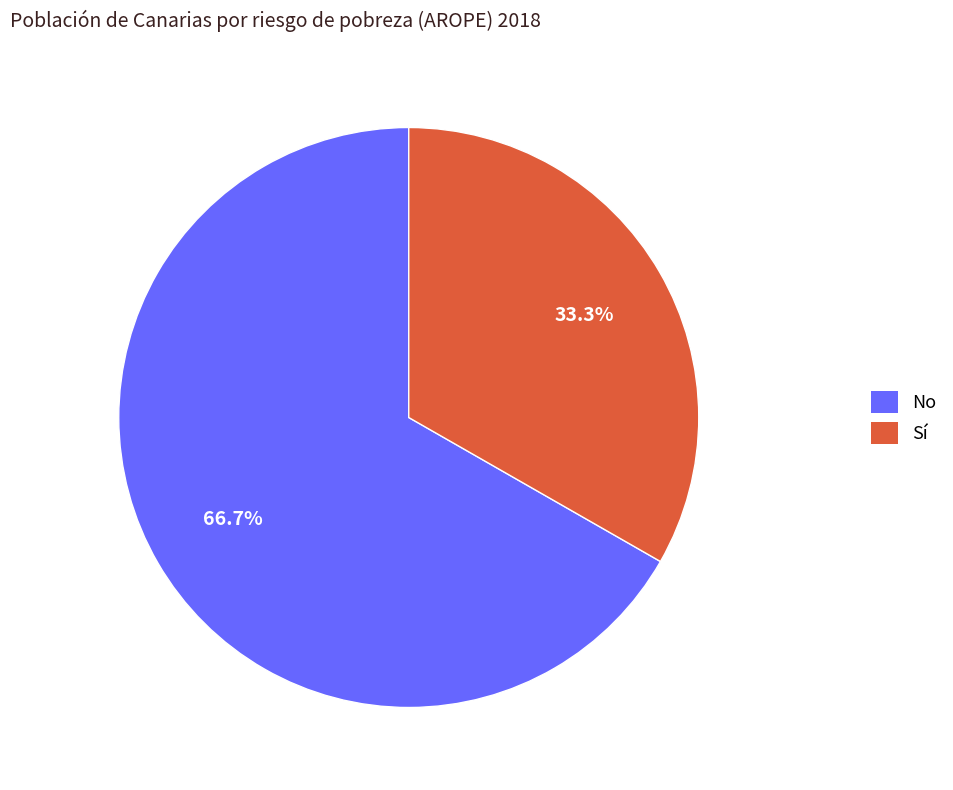

Which has a higher value, No or Sí?

No